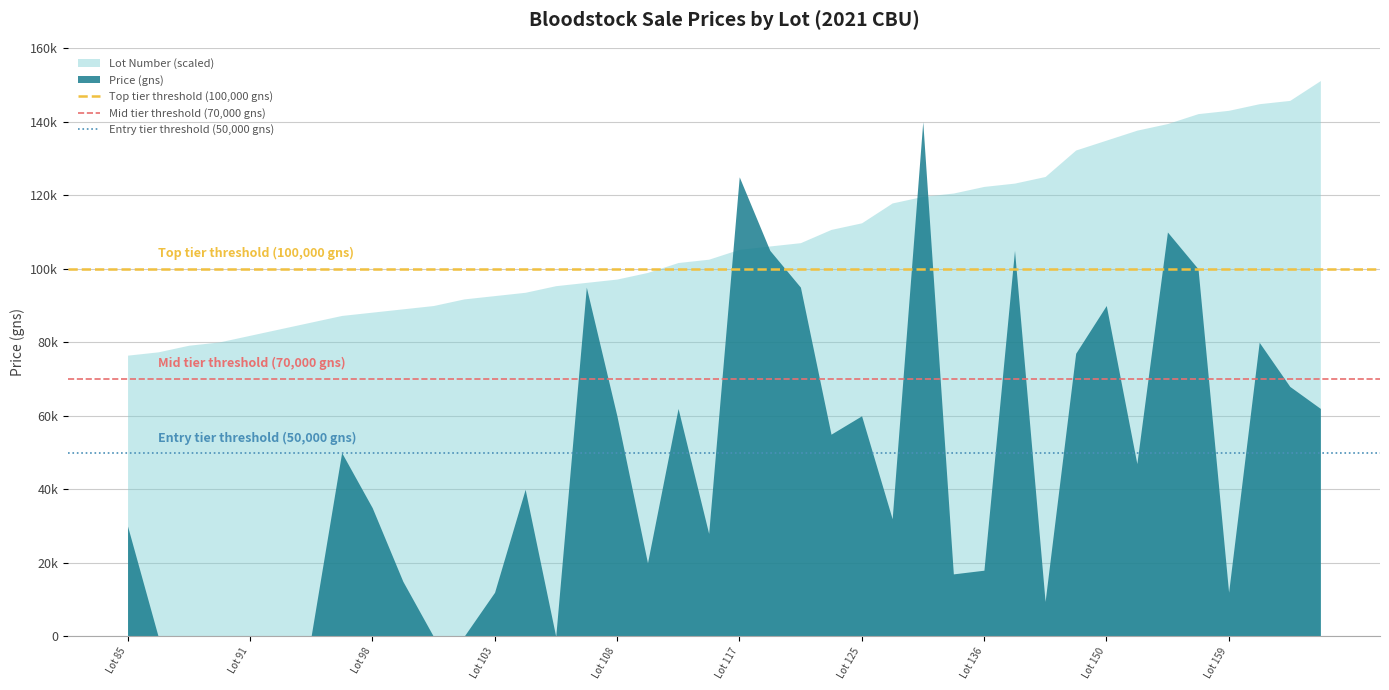

Between Lot 85 and Lot 91, which series saw the biggest shift?

Price (gns)